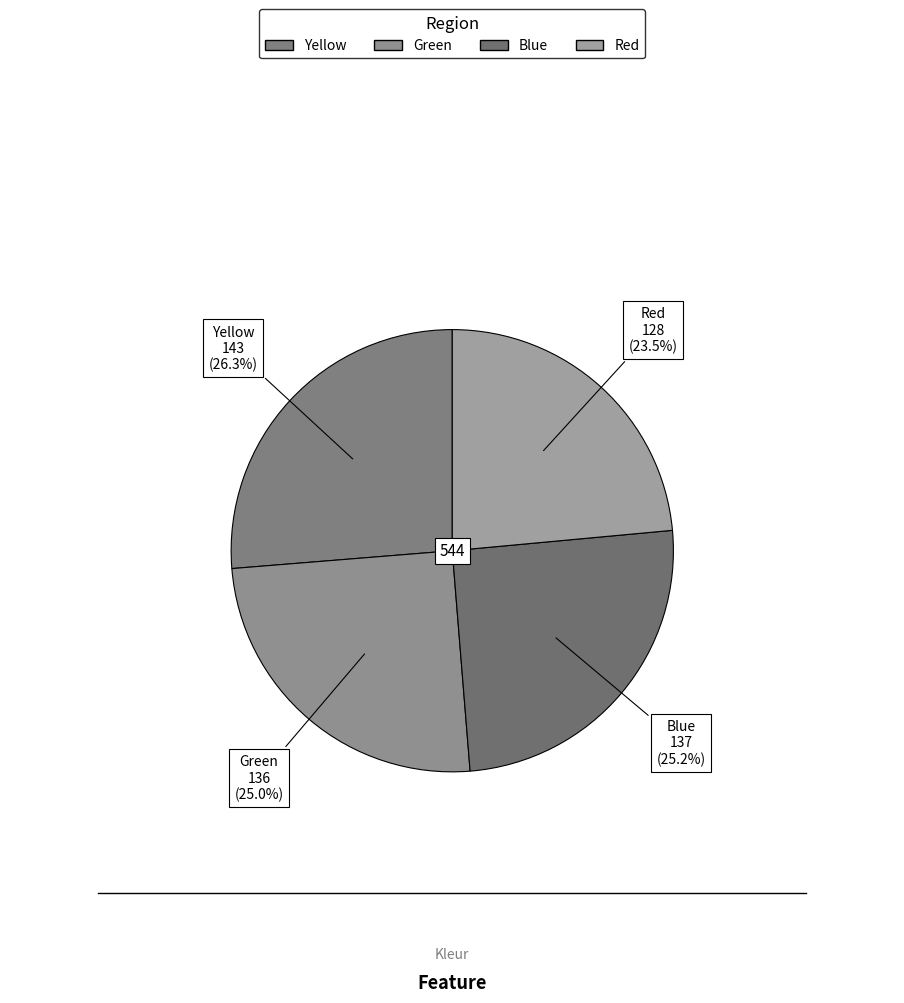

Does any single category account for the majority?

No